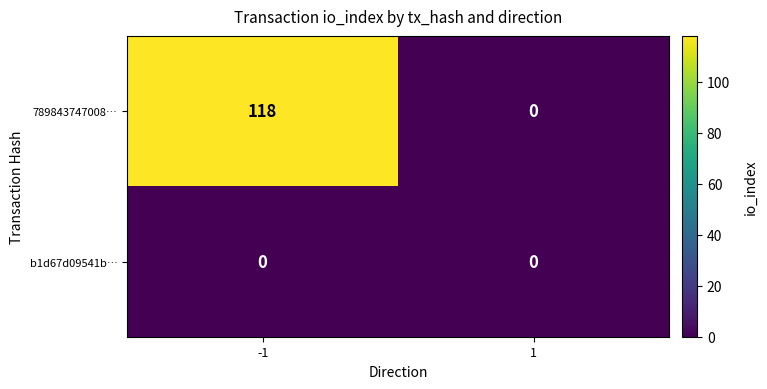

At -1, list the series in order from smallest to largest.

b1d67d09541b…, 789843747008…